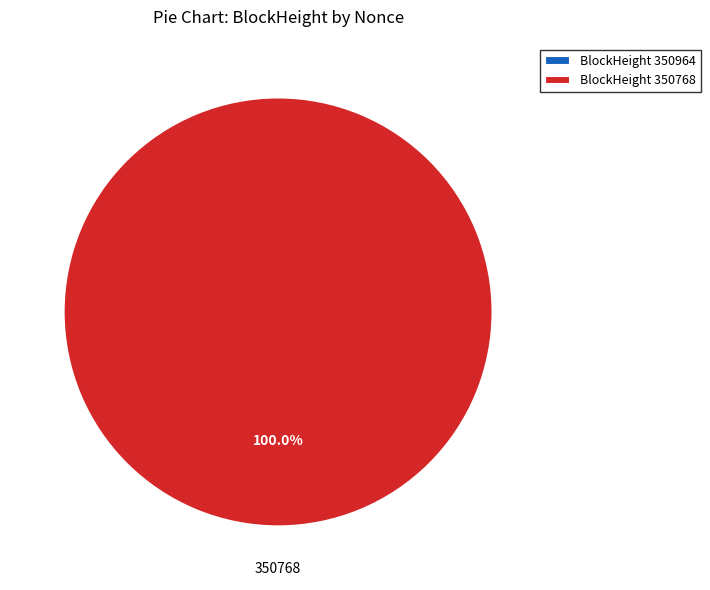

Which category has the biggest portion of the pie?

350768